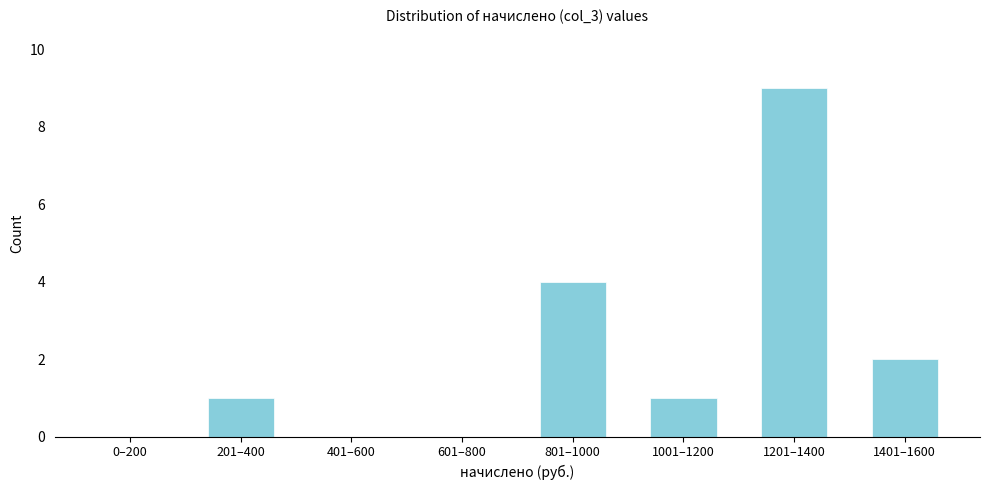

Reading left to right, list all the values displayed in this chart.

0–200=0	201–400=1	401–600=0	601–800=0	801–1000=4	1001–1200=1	1201–1400=9	1401–1600=2